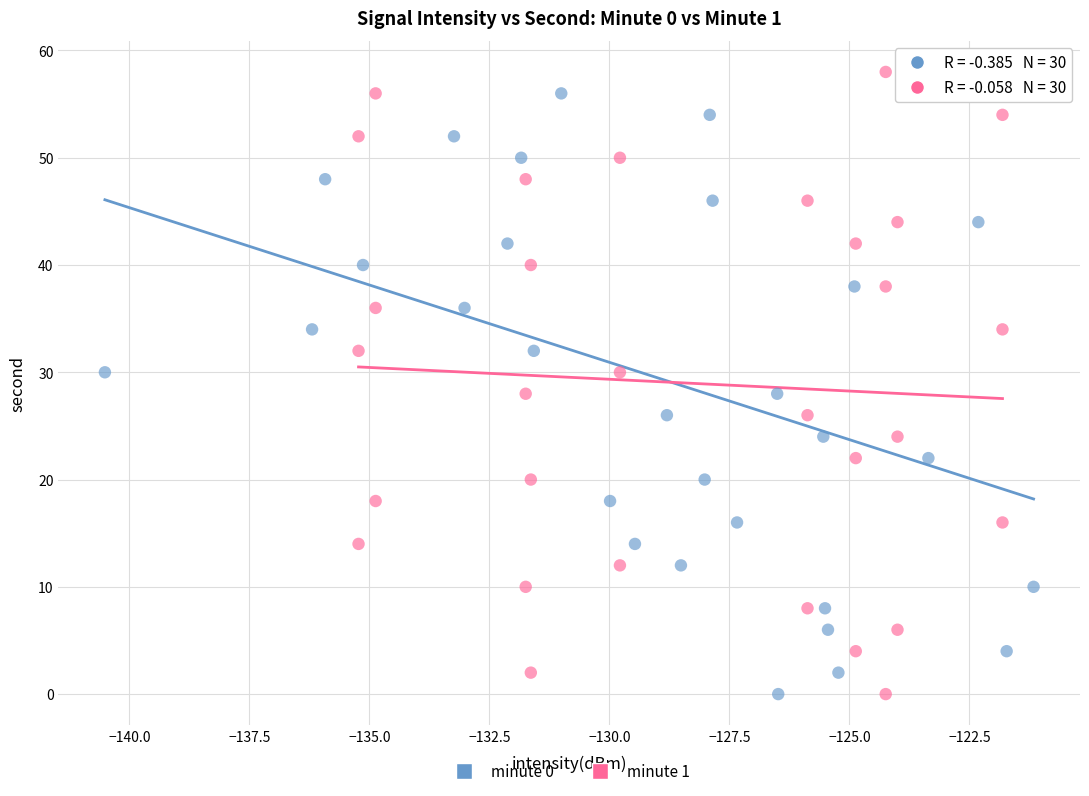

What are all the series names shown in the legend?

minute 0, minute 1